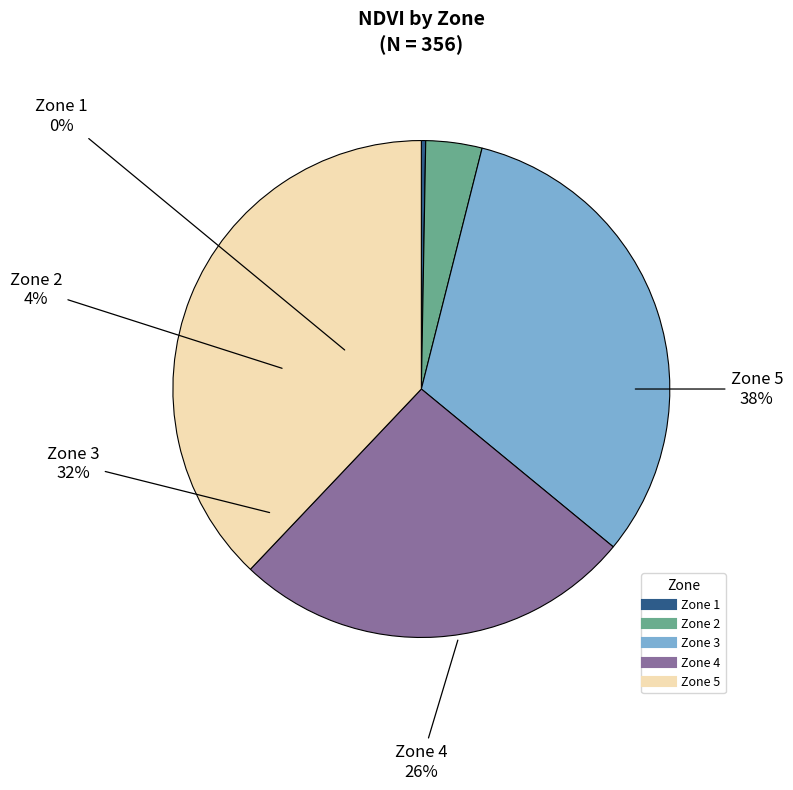

What is the total percentage of Zone 4 and Zone 5?

64.0%